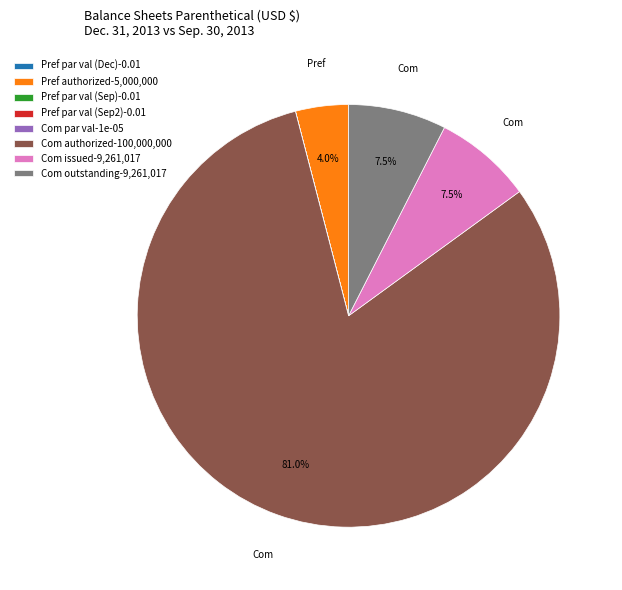

Which slice is the largest?

Com authorized-100,000,000